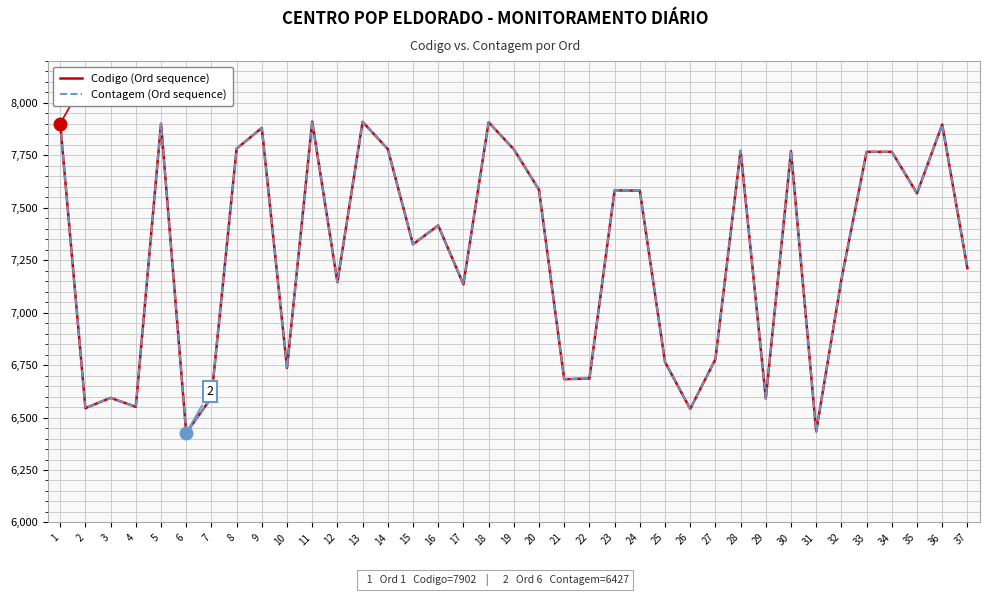

The value of Codigo (Ord sequence) at 22 is 4326. True or false?

False